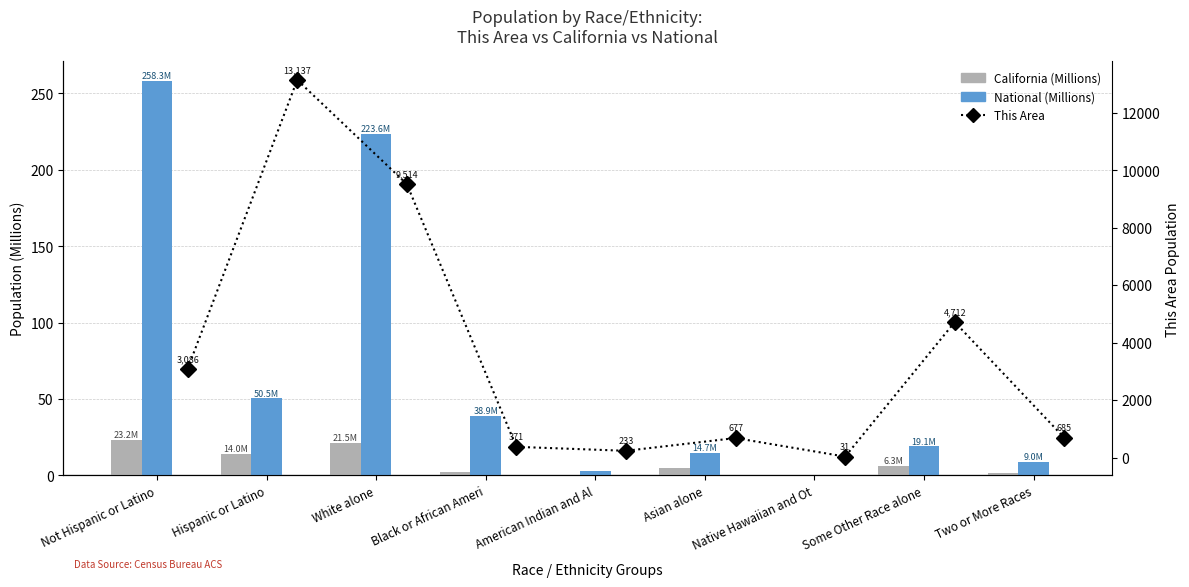

What is the average value of the This Area series?

3605.1